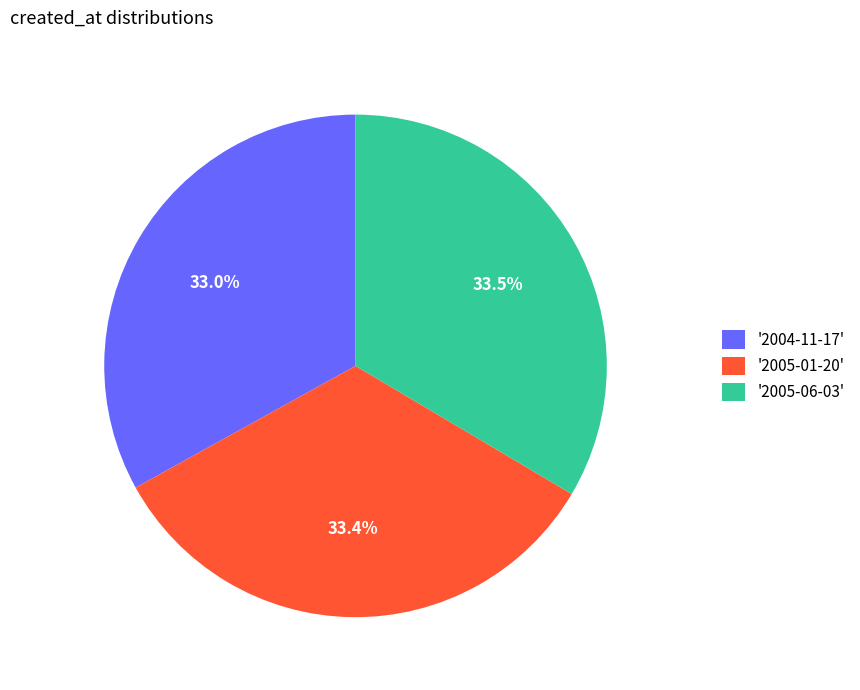

What portion of the pie excludes '2005-01-20'?

66.6%